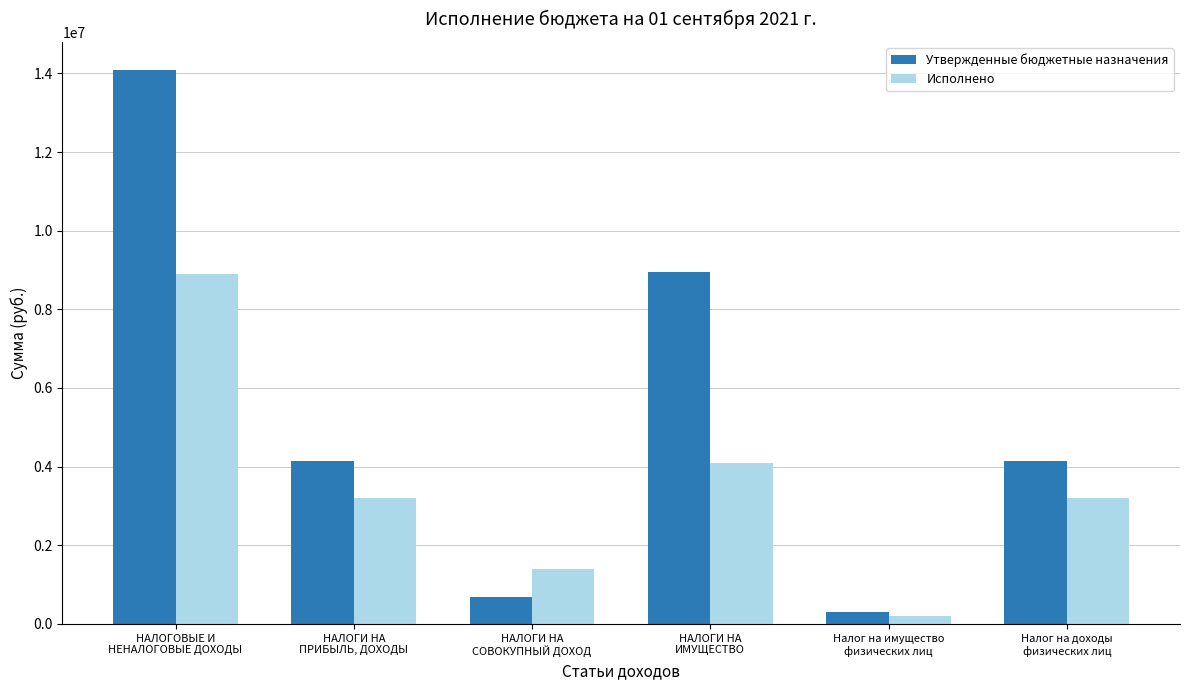

How many distinct data groups are displayed?

2